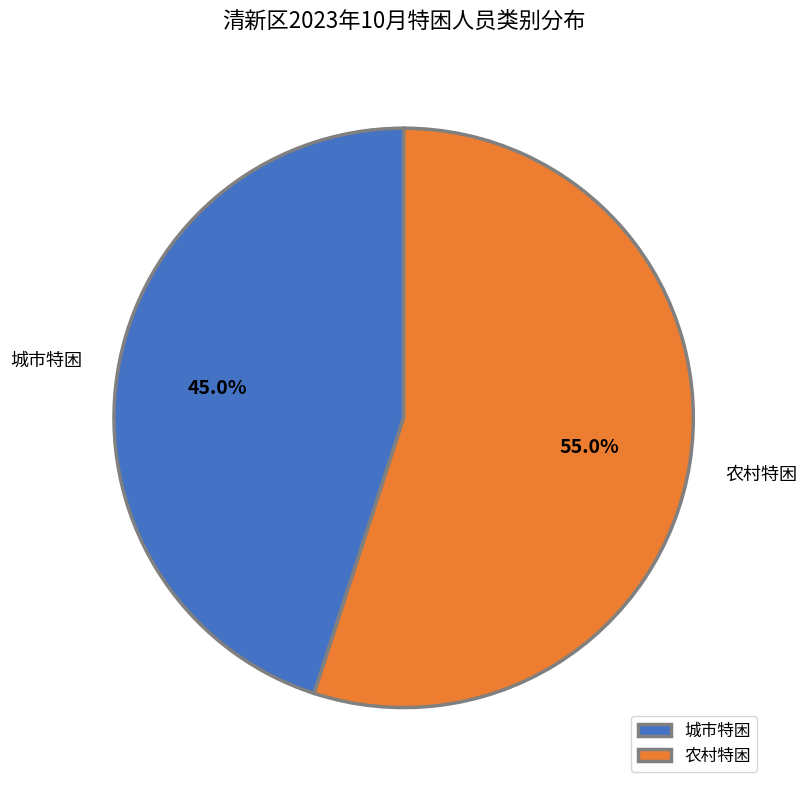

Is 城市特困 the majority of the pie?

No